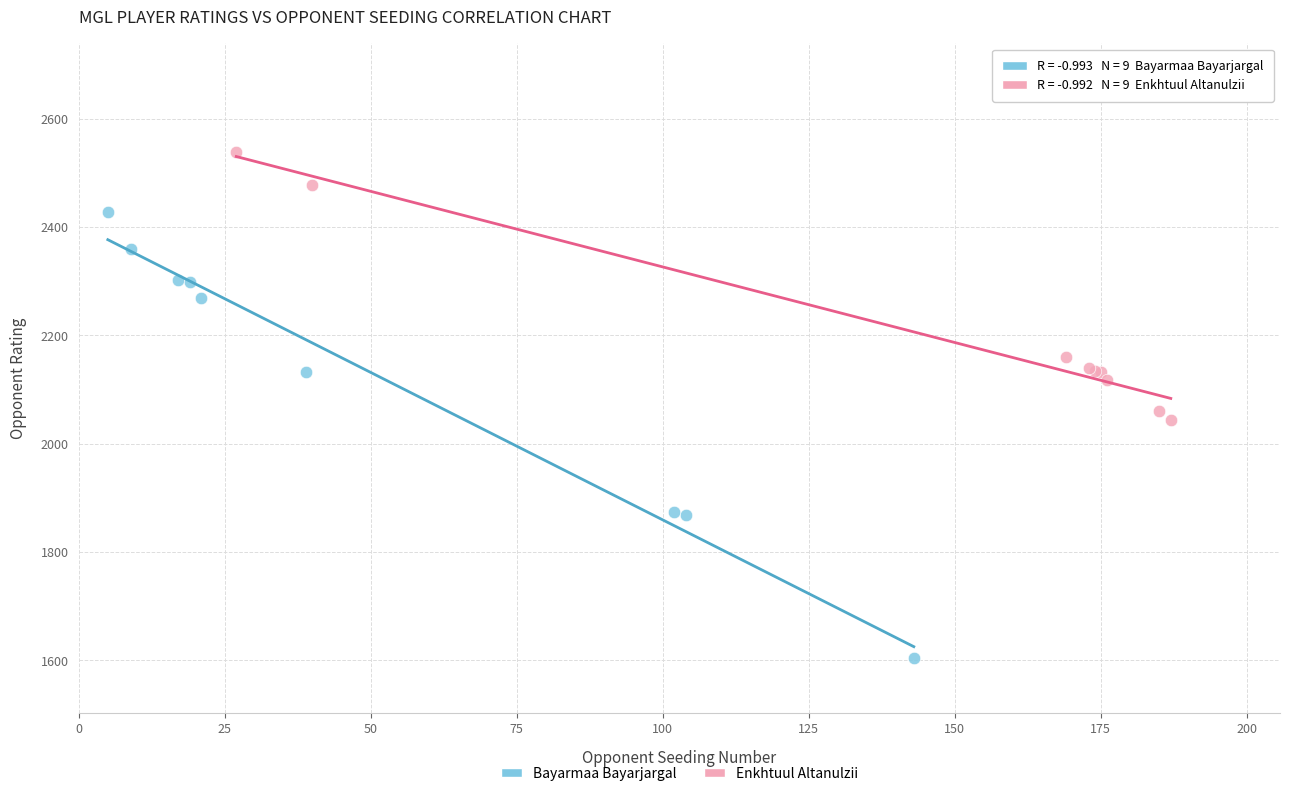

Which series has the widest spread of Y values?

Bayarmaa Bayarjargal